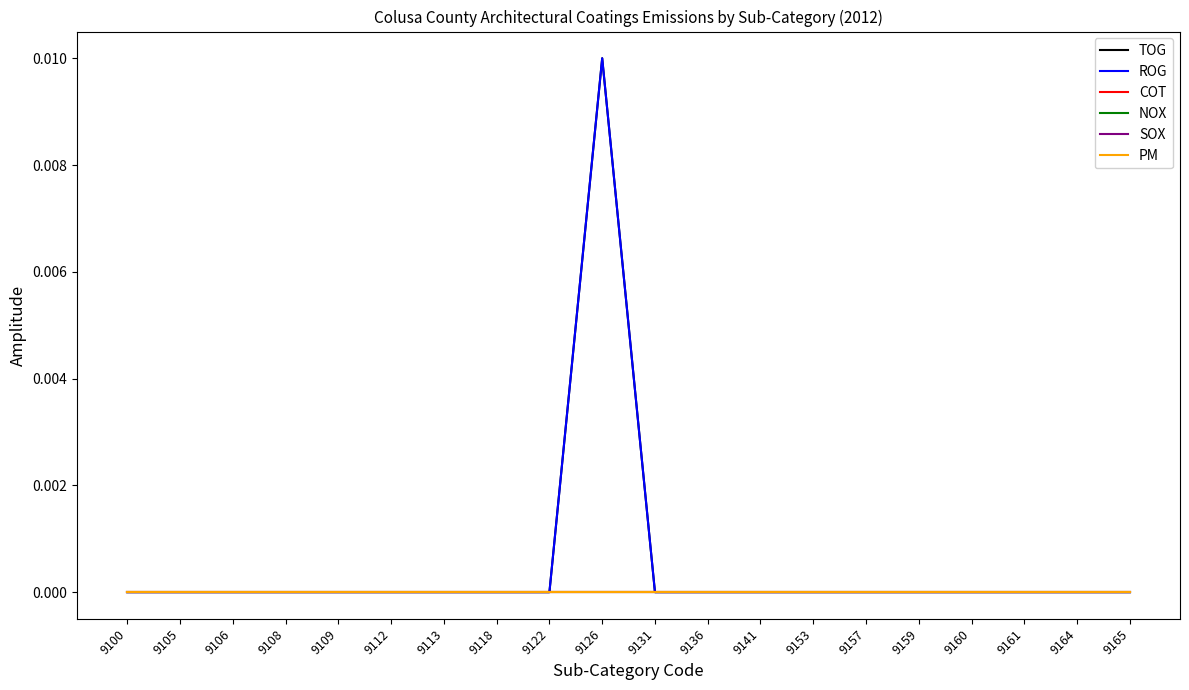

Is this an area chart (filled region under the line)?

No